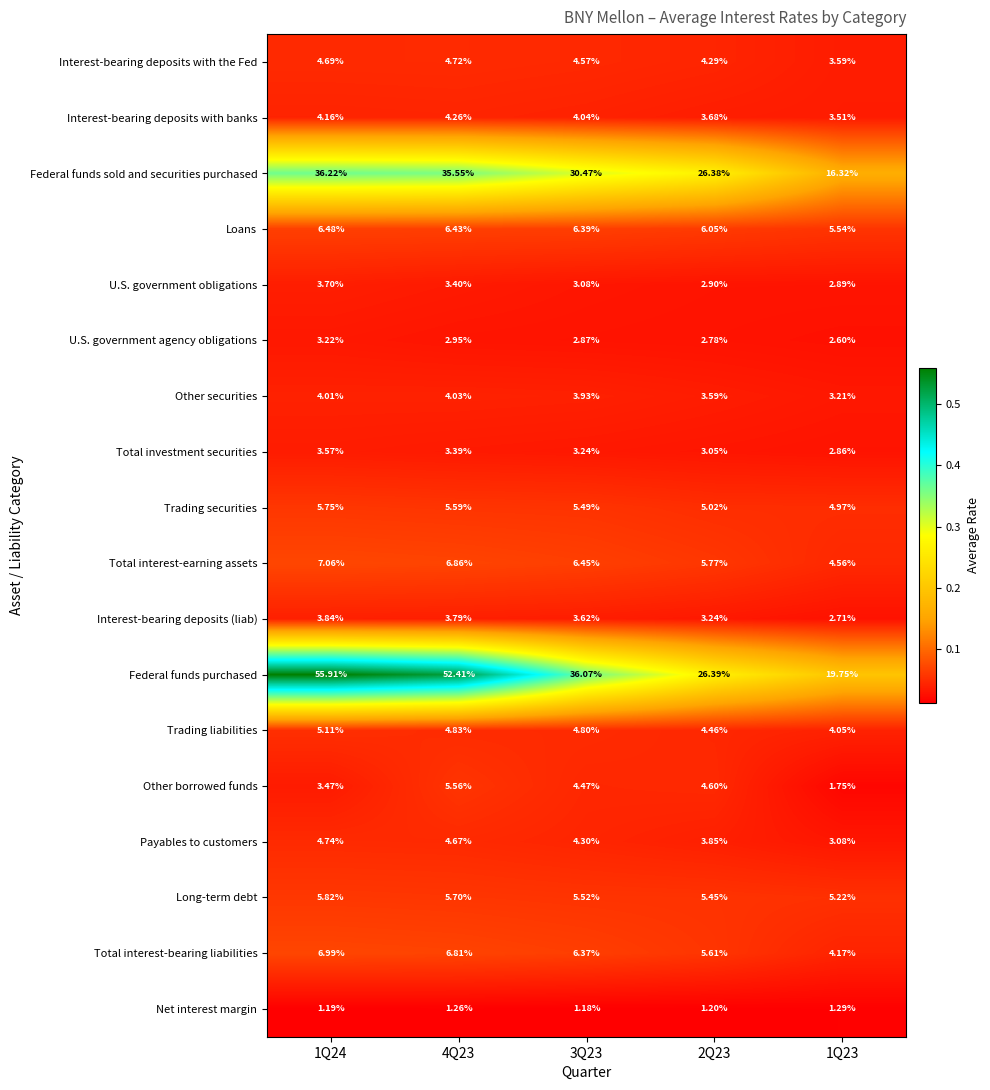

Rank the series by their maximum value, from highest to lowest.

Federal funds purchased, Federal funds sold and securities purchased, Total interest-earning assets, Total interest-bearing liabilities, Loans, Long-term debt, Trading securities, Other borrowed funds, Trading liabilities, Payables to customers, Interest-bearing deposits with the Fed, Interest-bearing deposits with banks, Other securities, Interest-bearing deposits (liab), U.S. government obligations, Total investment securities, U.S. government agency obligations, Net interest margin